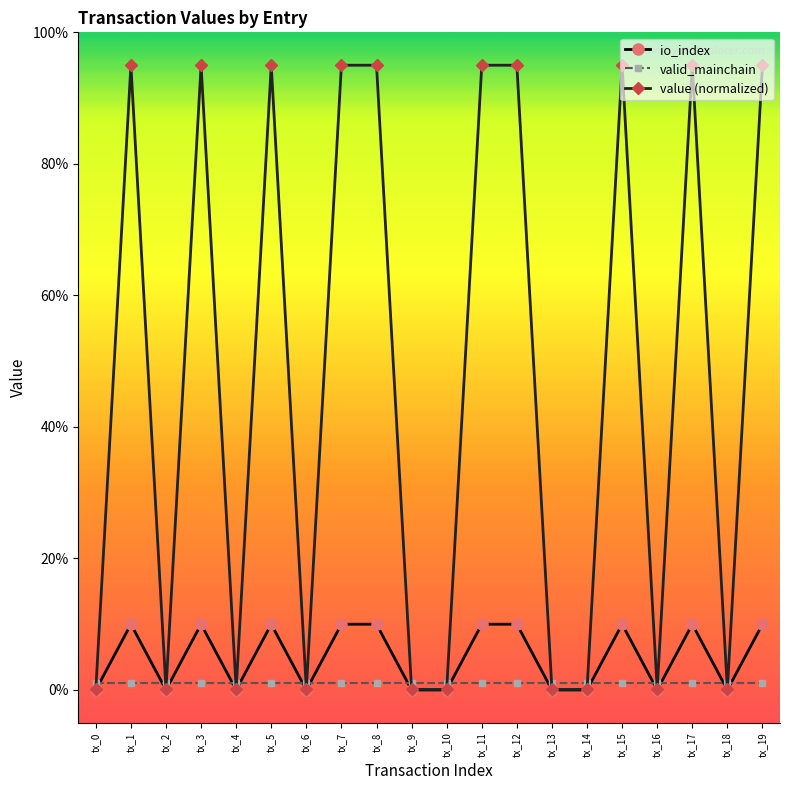

Which series changed the most between tx_5 and tx_10?

value (normalized)